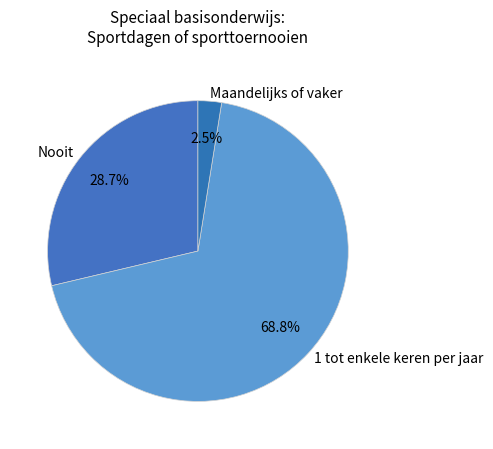

To the nearest percent, what percentage of the pie is Nooit?

29%